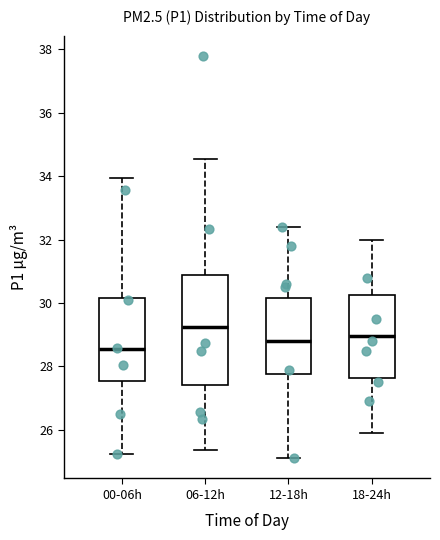

Comparing the boxes themselves (not the whiskers), which one is the tallest?

06-12h